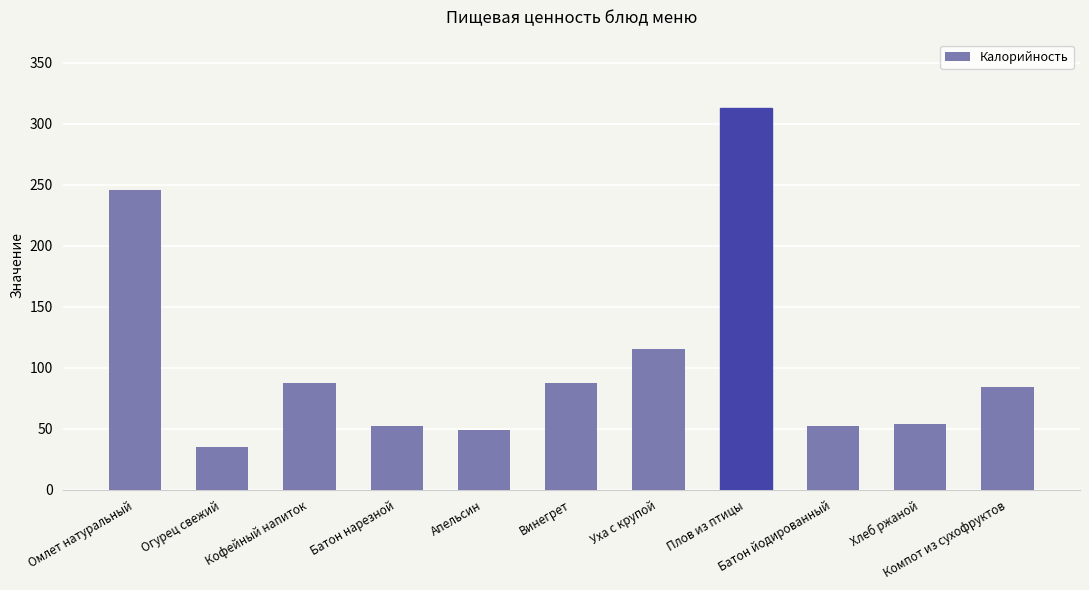

What is the greatest value displayed?

312.8